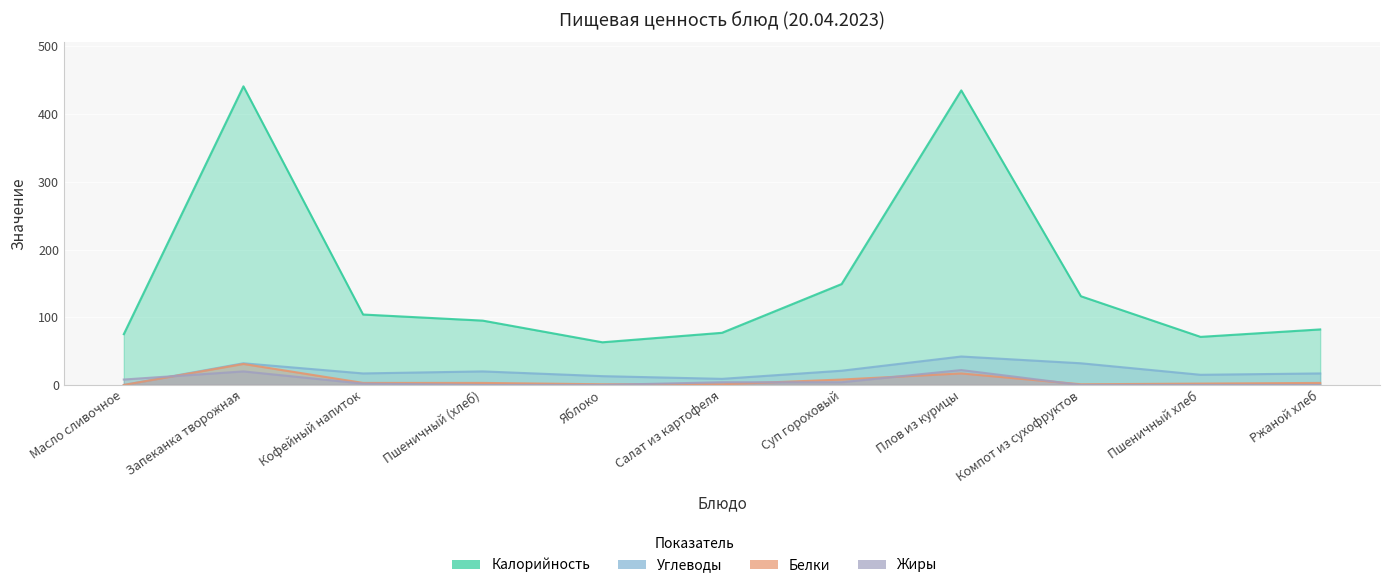

What is the spread (max minus min) of values at Суп гороховый?

145